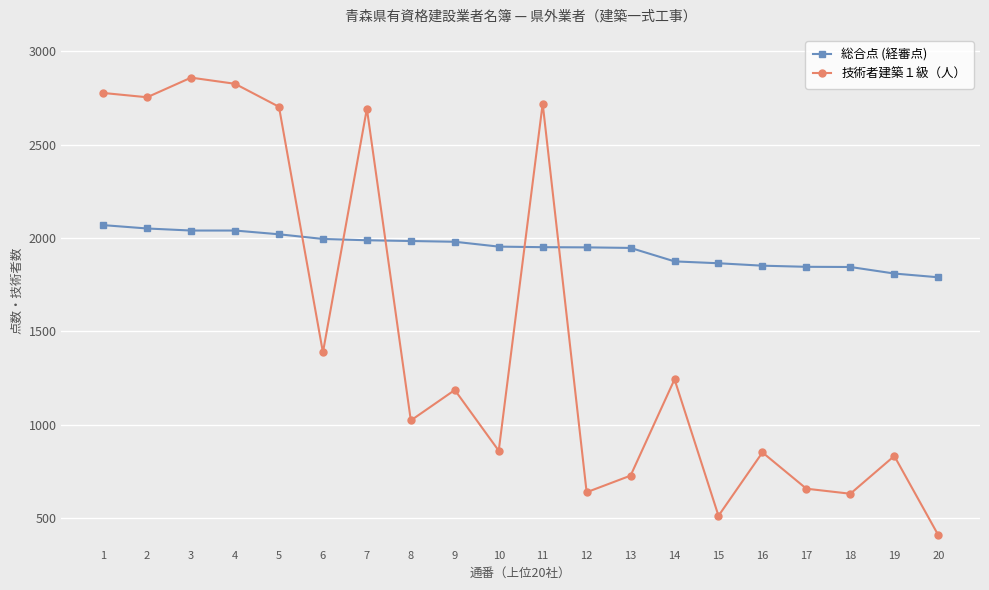

Does the chart have visible grid lines?

Yes